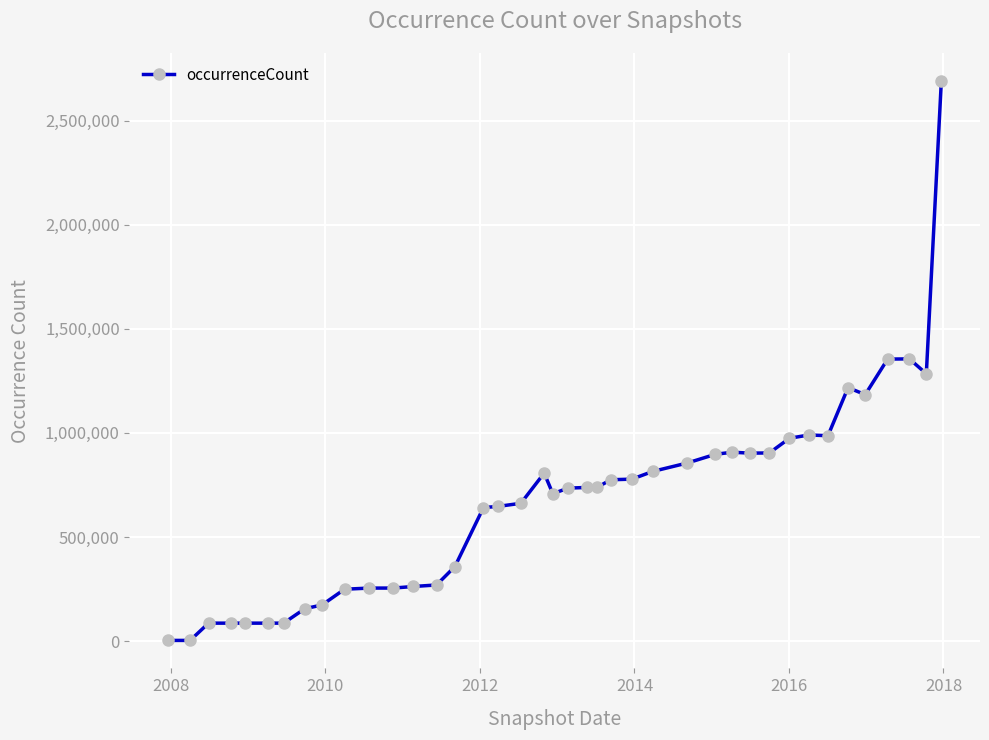

What is the maximum value shown in the chart?

2690570